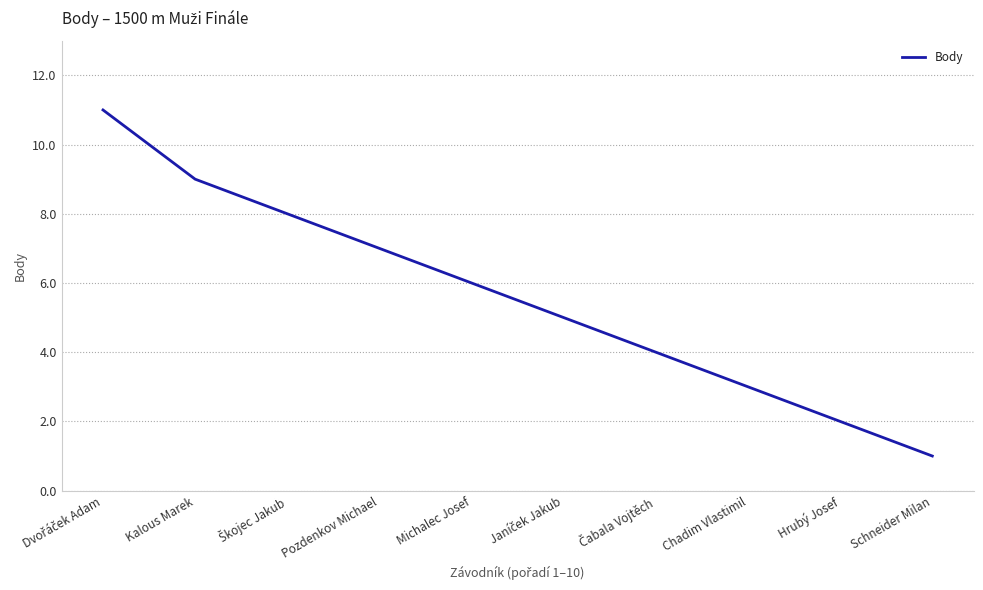

What is the maximum value shown in the chart?

11